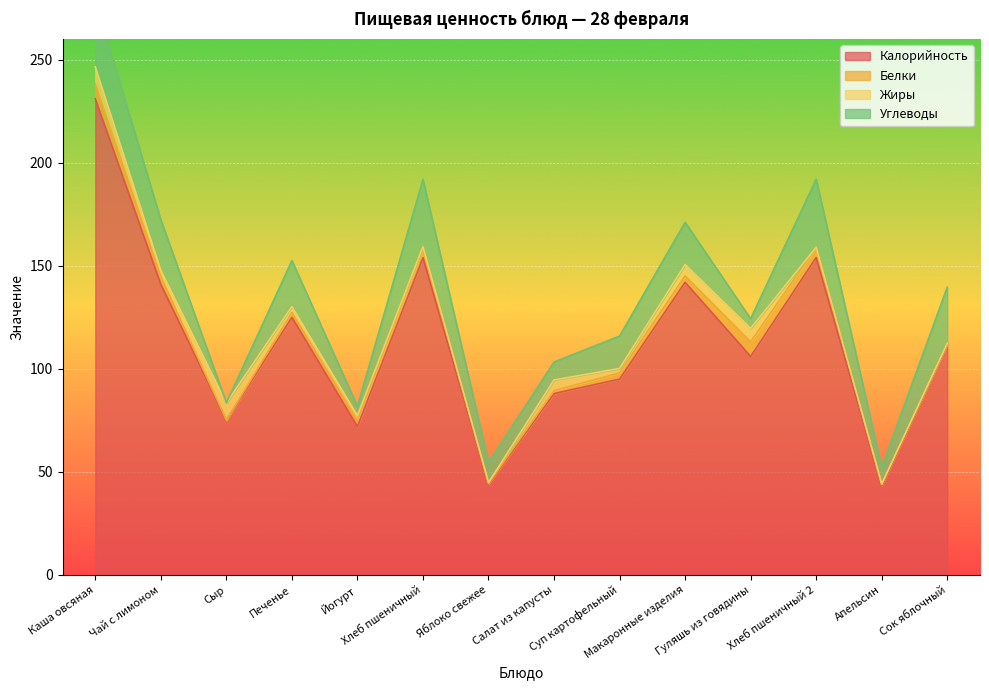

Which series ends up on top after the final intersection of Жиры and Белки?

Белки